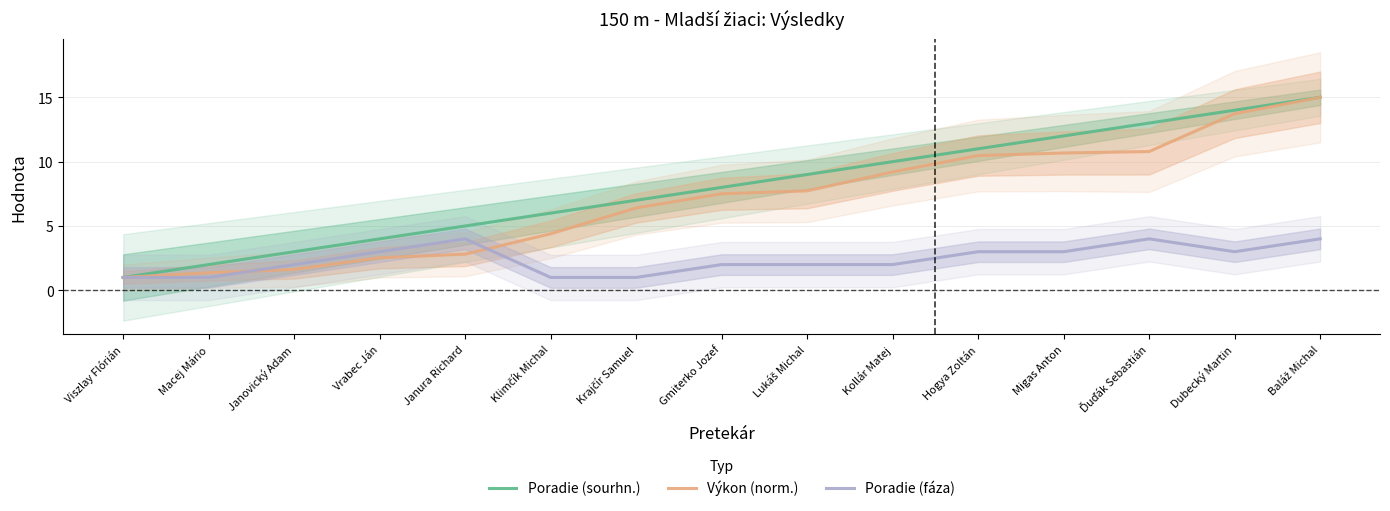

What position from the right is Ďuďák Sebastián?

3